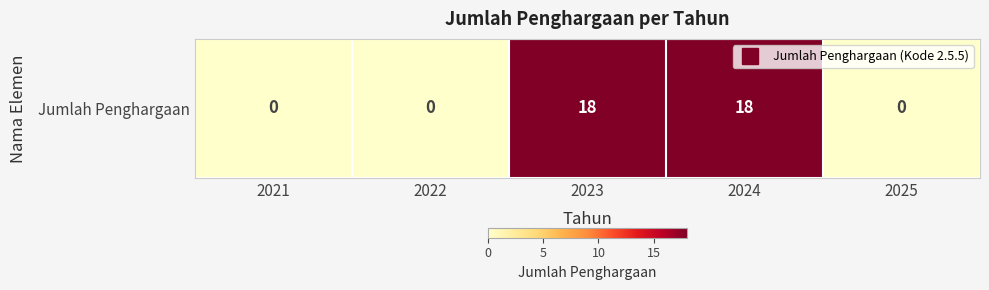

At which label is the value closest to 9?

2021